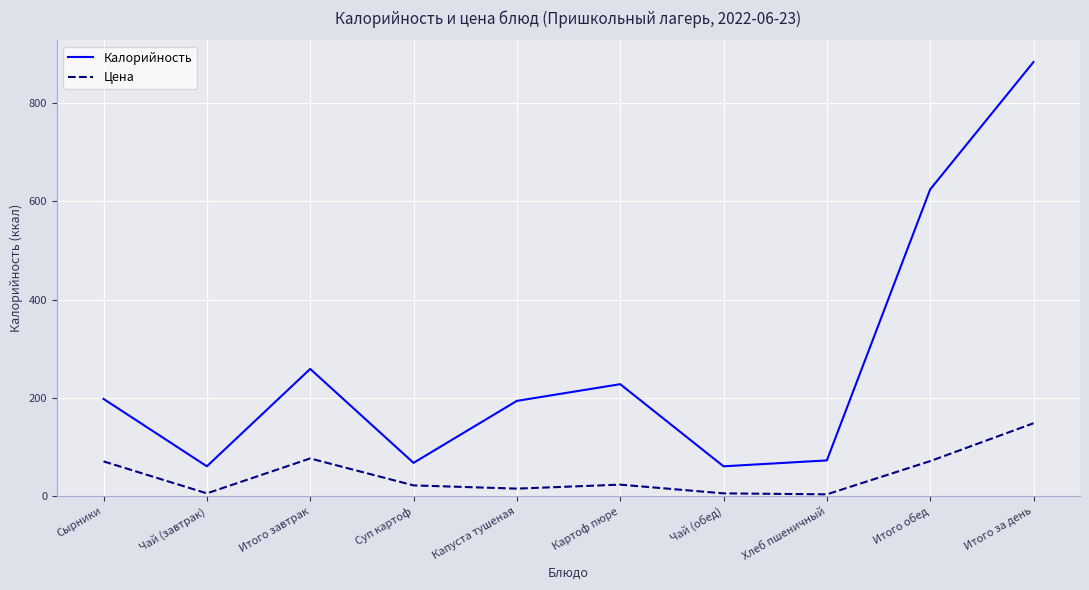

What is the difference between the Цена values at Хлеб пшеничный and Чай (обед)?

2.0